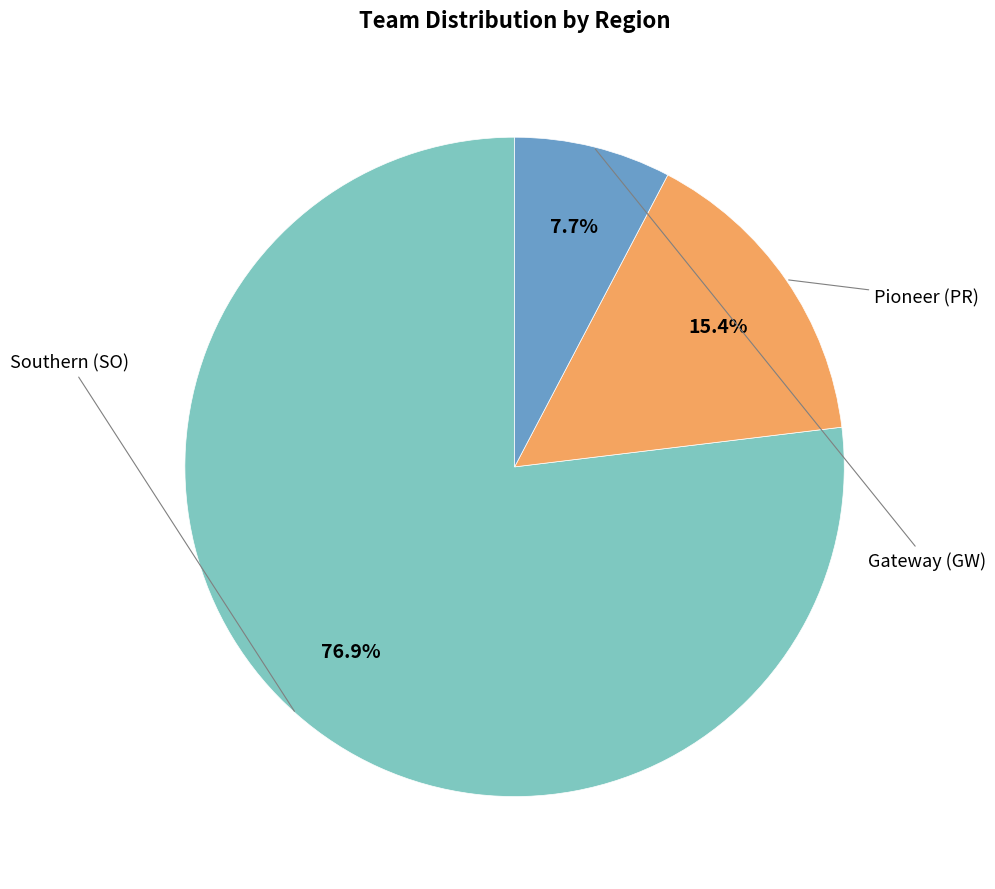

How many slices are in this pie chart?

3